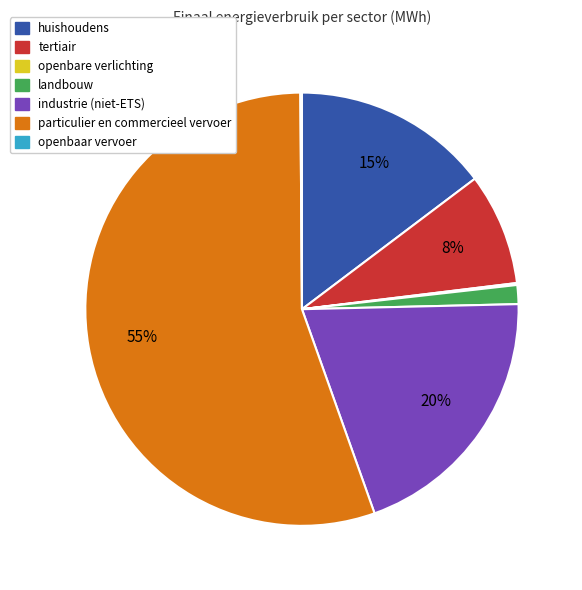

Which category has the biggest portion of the pie?

particulier en commercieel vervoer